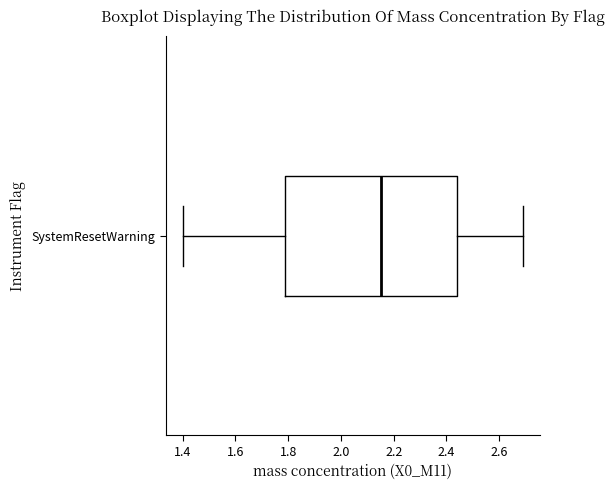

Read this box plot against the x-axis: the position of the median line, the range covered by the box, and the ends of both whiskers. The values are not printed on the chart, so give them approximately, as read against the axis.

median 2.16, box 1.78 to 2.44, whiskers 1.40 to 2.70